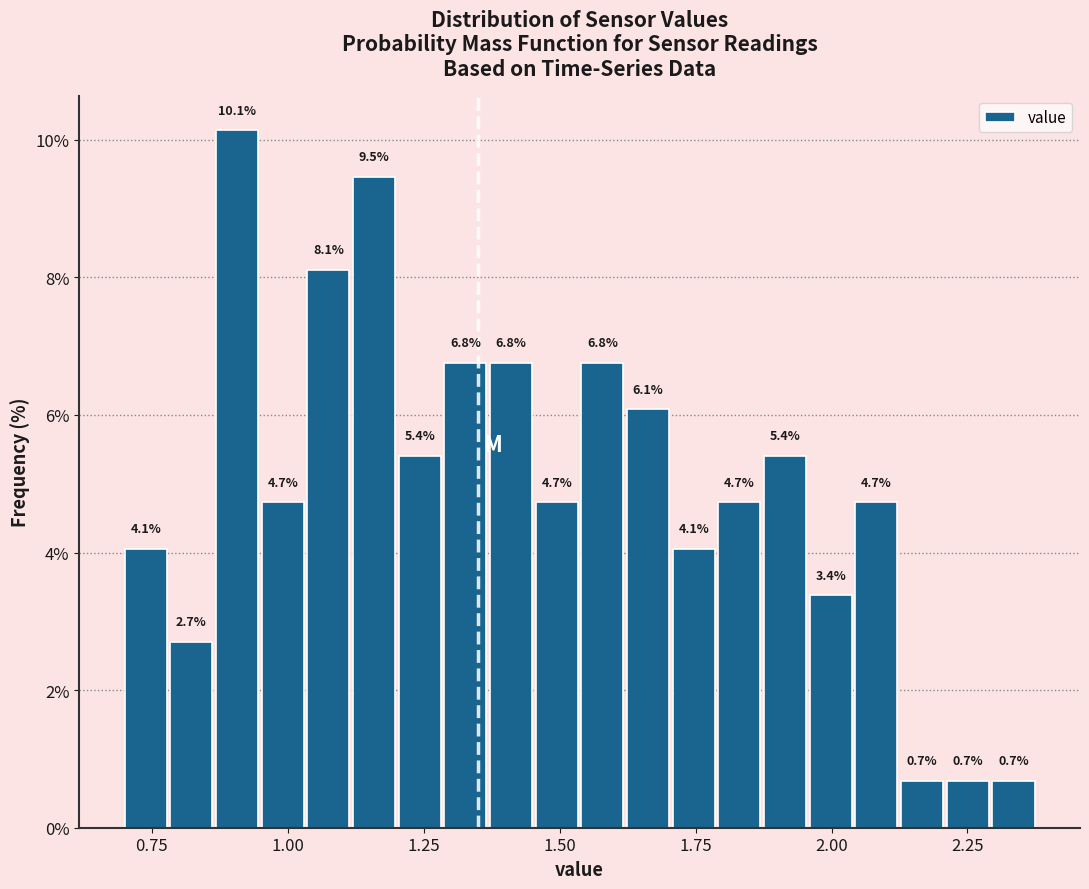

Around what value on the x-axis is the tallest bar? Give the approximate position of its centre, as read against the axis.

0.90